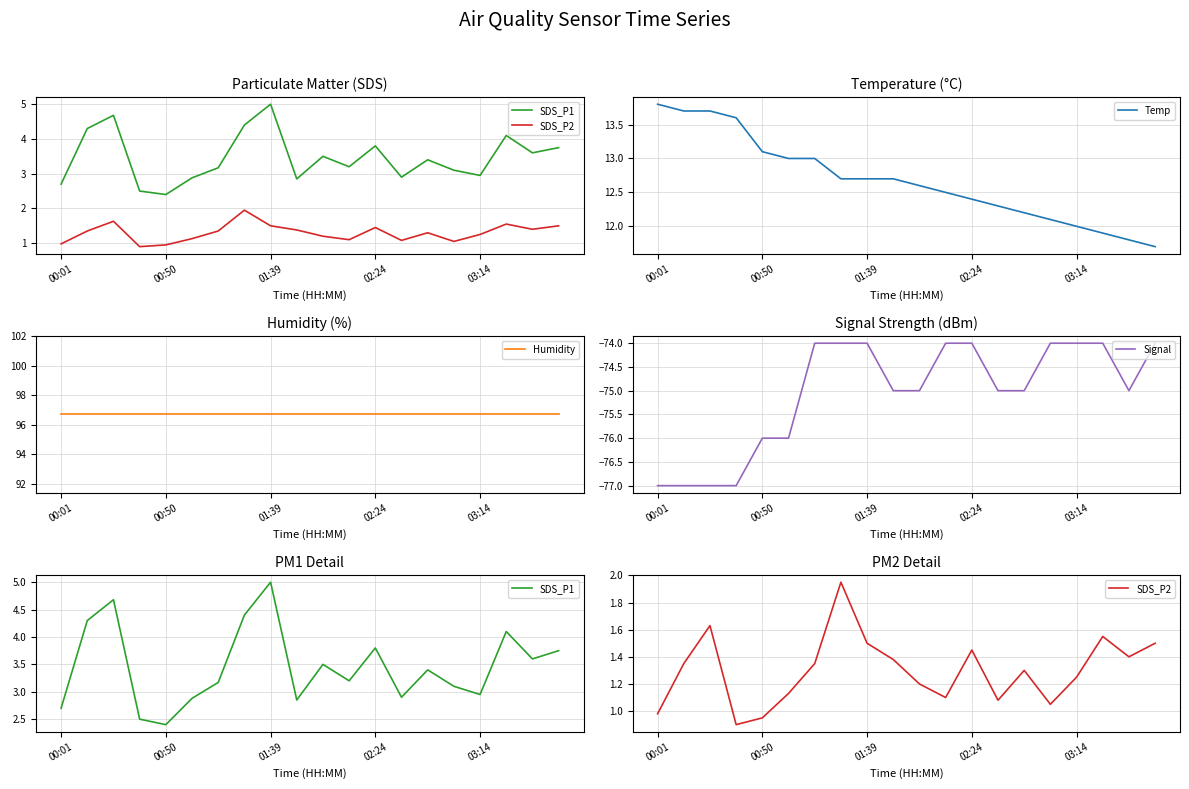

The value of SDS_P1 at 19 is 3.8. True or false?

True